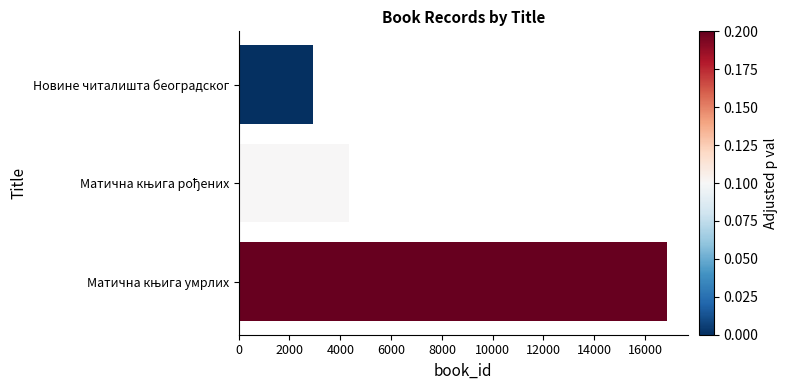

What is the average value?

8034